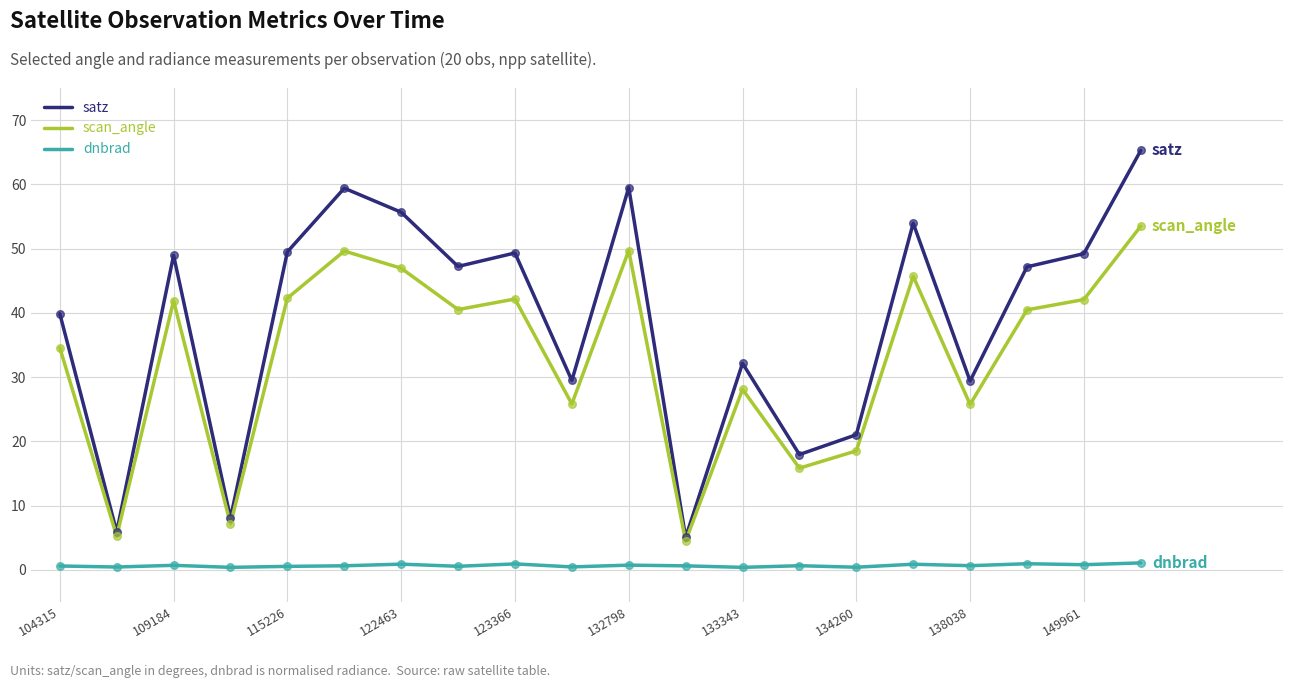

Which series has the widest spread of values?

satz